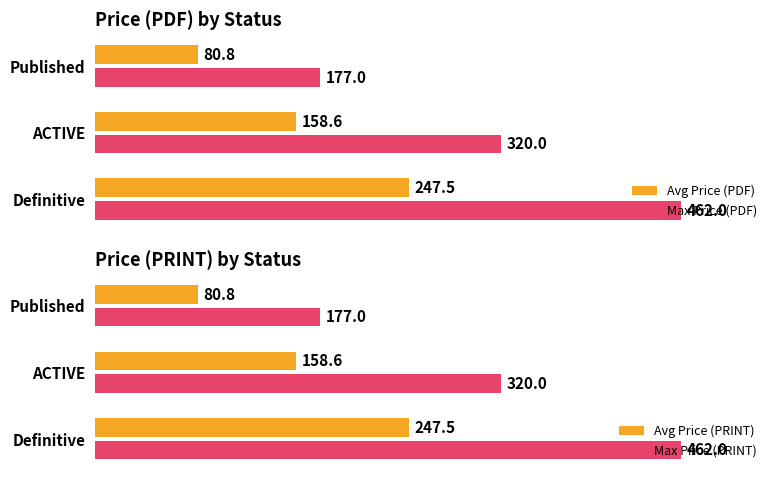

List the series in order of their peak value, highest first.

Max Price (PDF), Max Price (PRINT), Avg Price (PDF), Avg Price (PRINT)